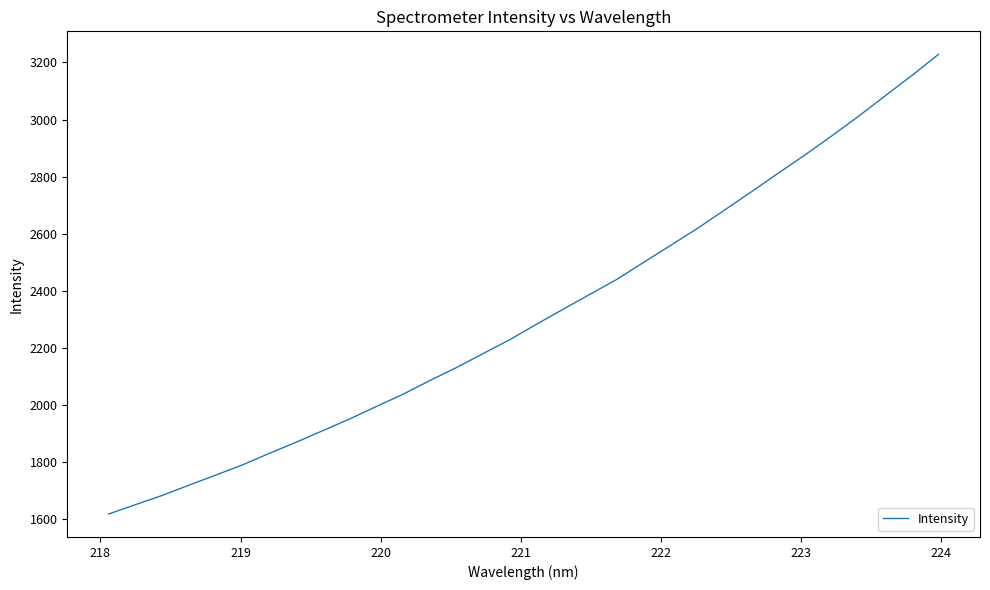

What is the maximum value shown in the chart?

3228.6